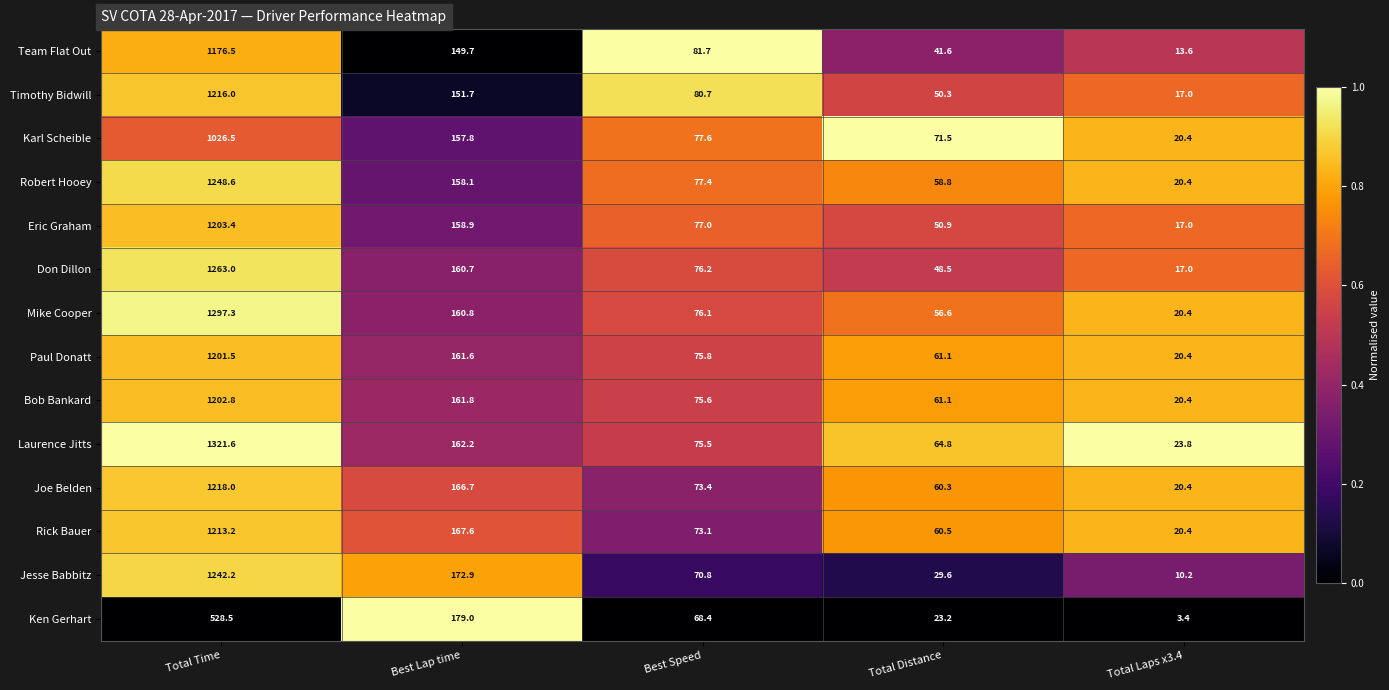

What is the difference between the maximum and second lowest values in the Karl Scheible series?

955.0